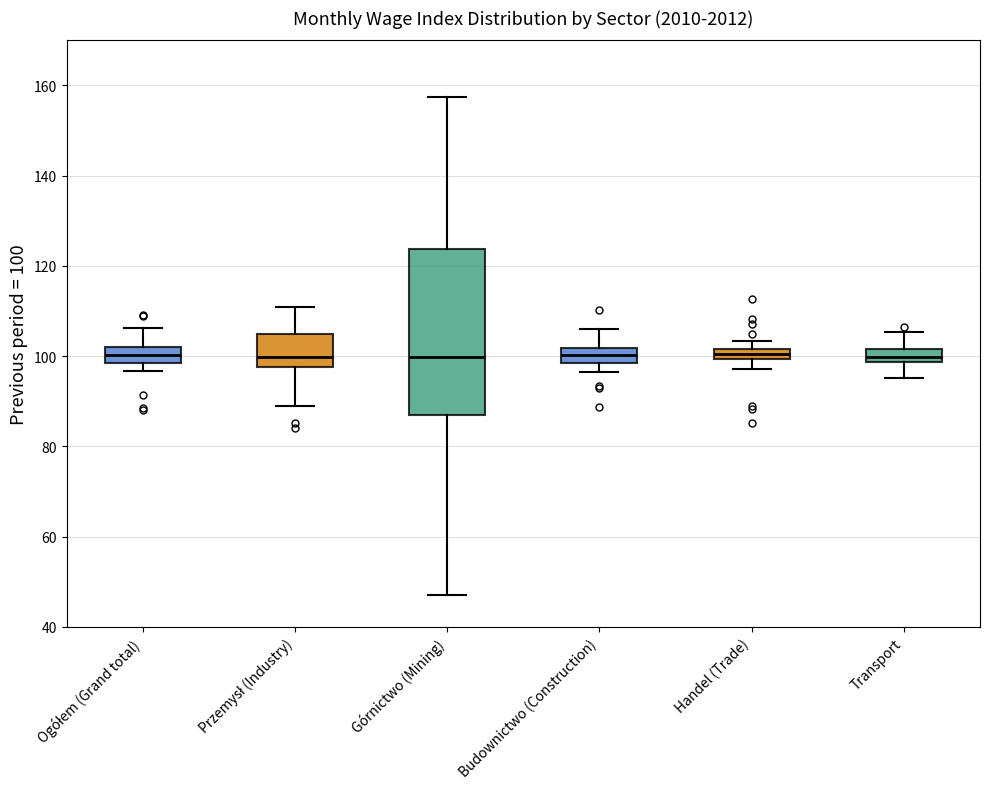

Which box is the tallest, from its lower edge to its upper edge?

Górnictwo (Mining)